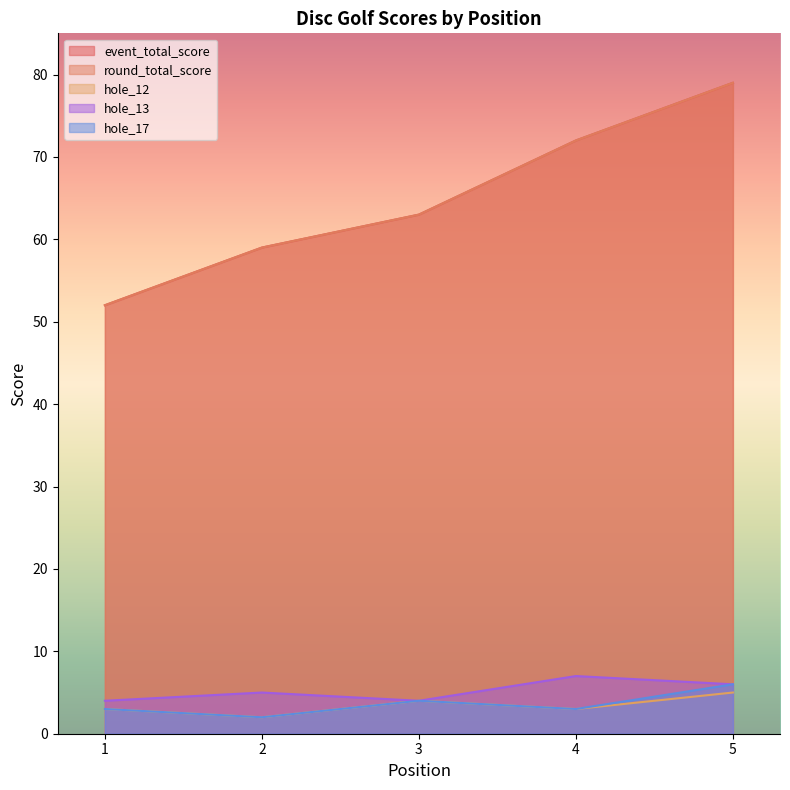

What is the sum of all event_total_score values?

325